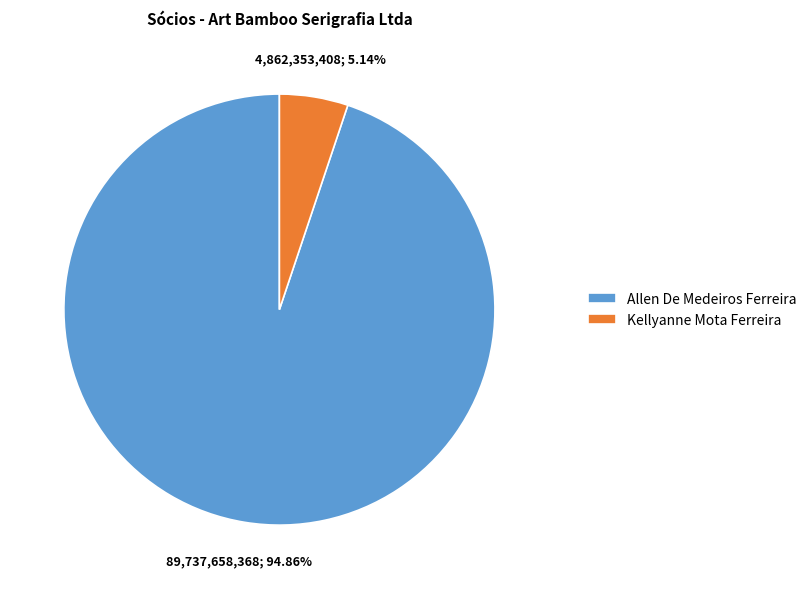

To the nearest percent, what is the combined percentage of Allen De Medeiros Ferreira and Kellyanne Mota Ferreira?

100%